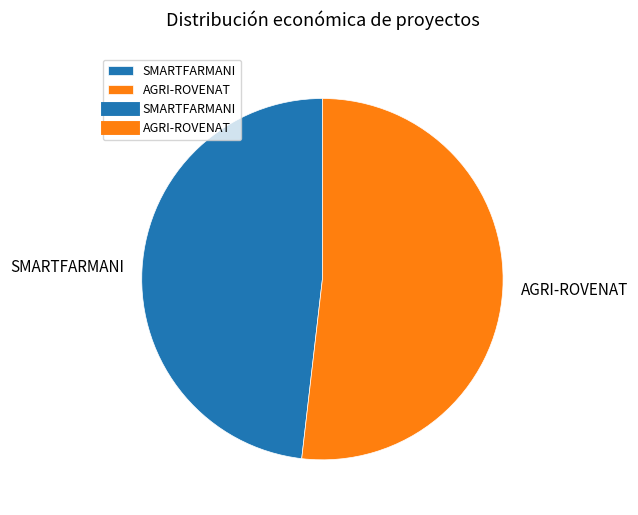

Do AGRI-ROVENAT and SMARTFARMANI together represent more than half of the pie?

Yes